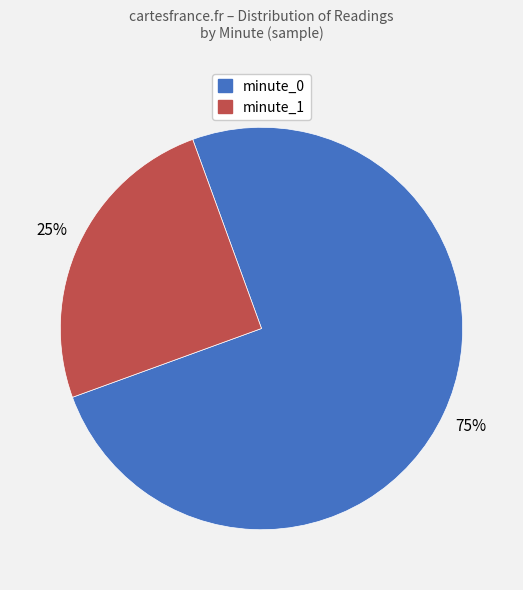

How many segments does this pie chart have?

2